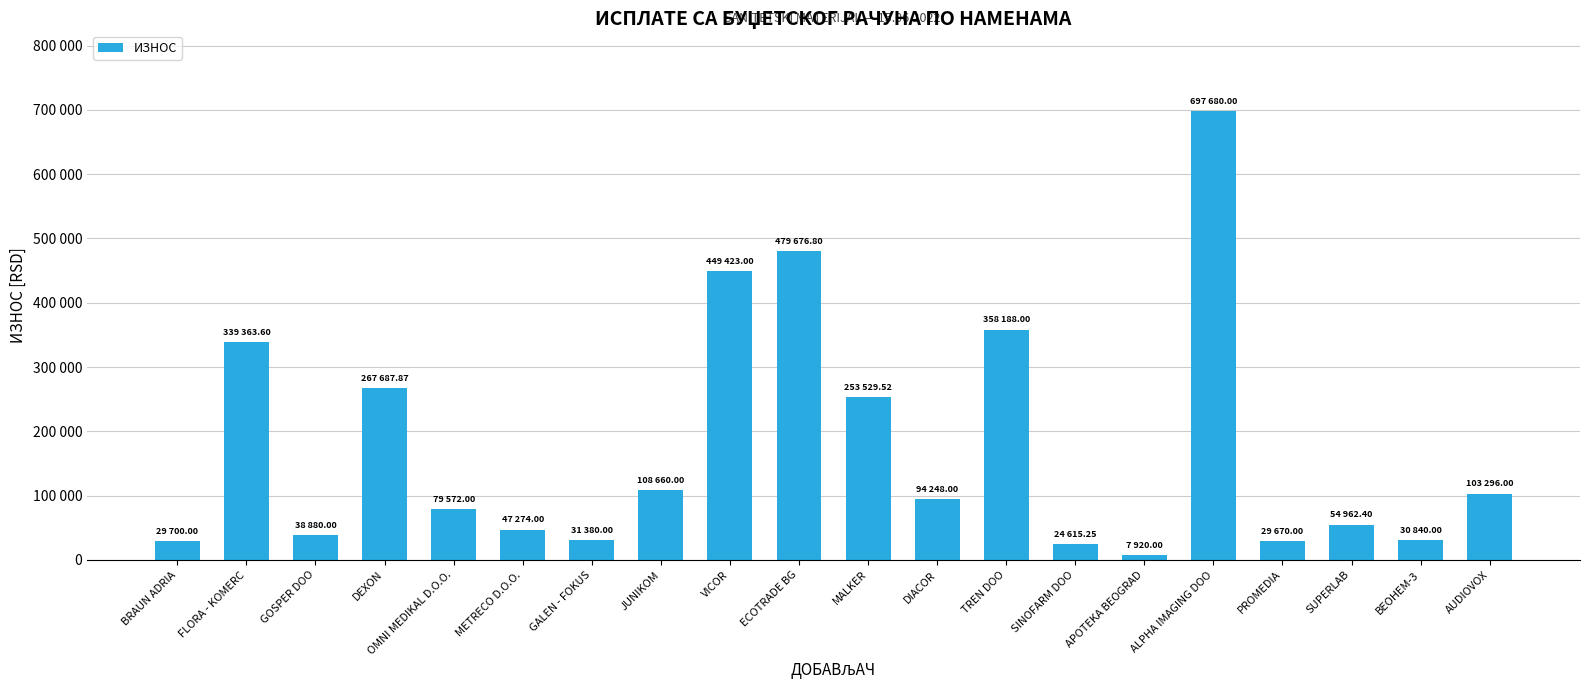

The chart shows a value of 449423.0 at VICOR. True or false?

True